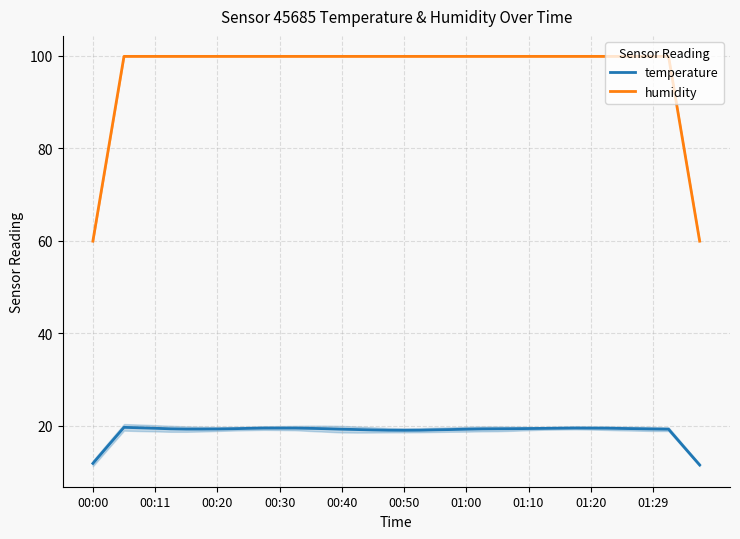

True or false: temperature and humidity cross at least once.

False